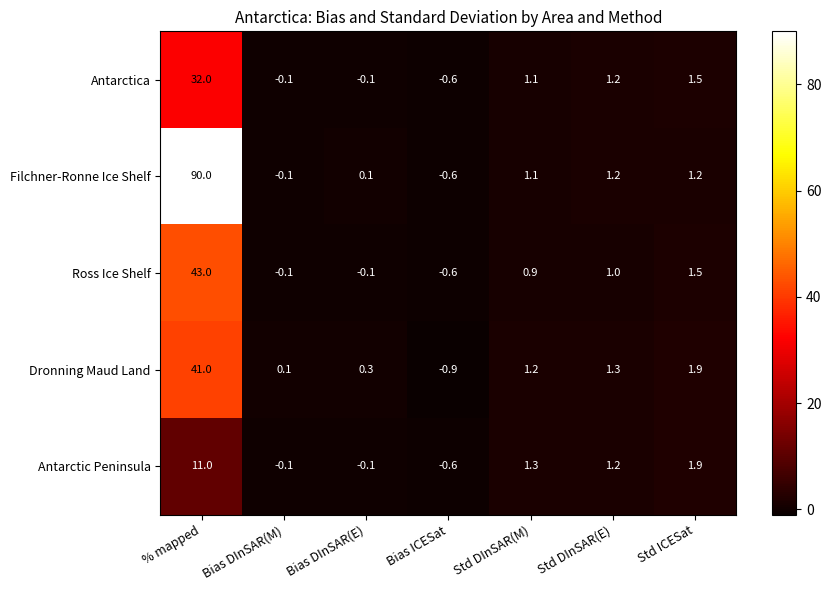

Which category has the highest value across all series?

% mapped